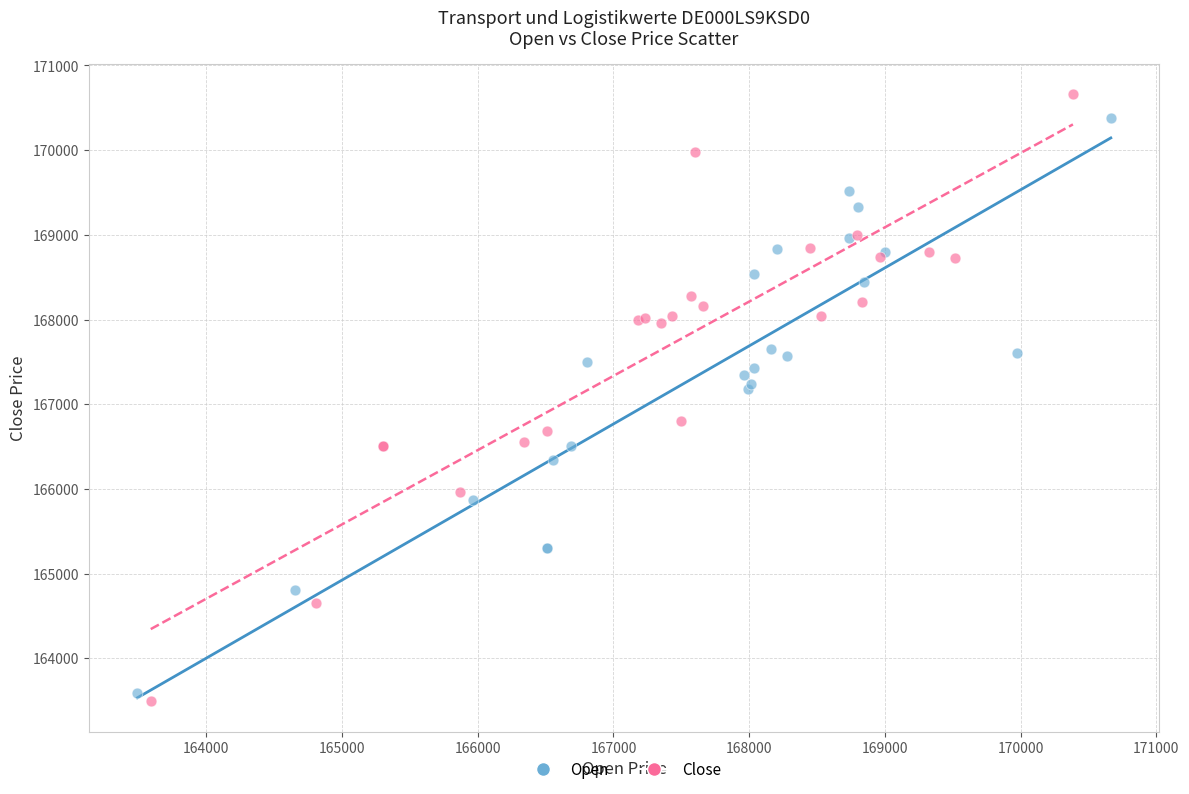

Which series reaches the minimum Y coordinate?

Close